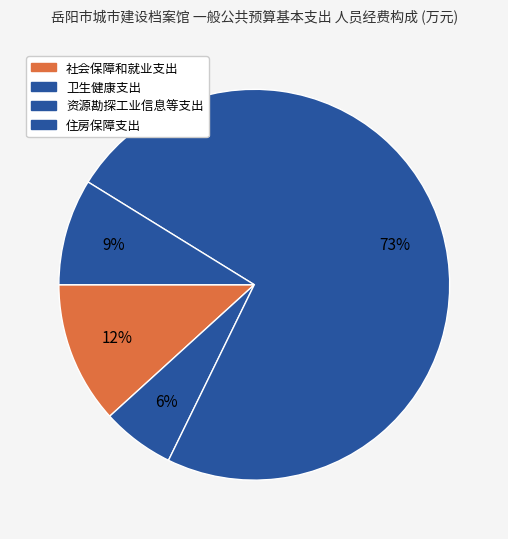

To the nearest percent, what is the difference between the largest and smallest slice percentages?

67%